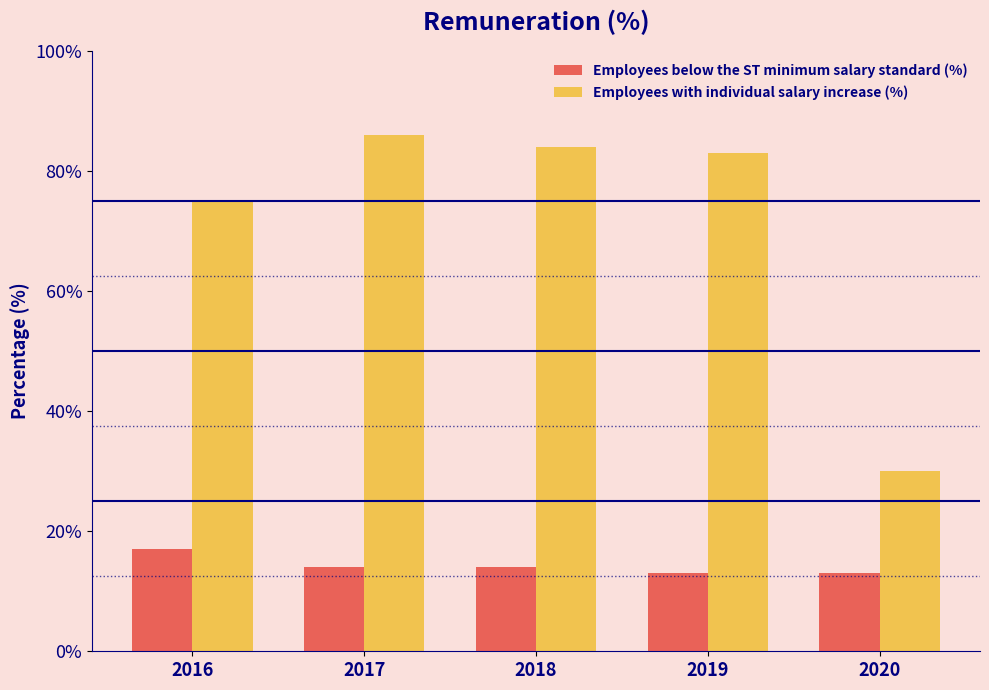

At which category does the chart reach its peak across all series?

2017